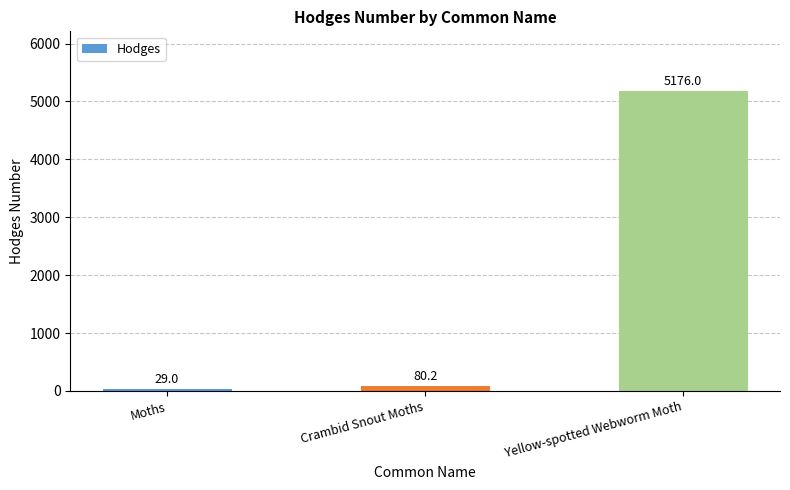

Count the number of values greater than 80.

2